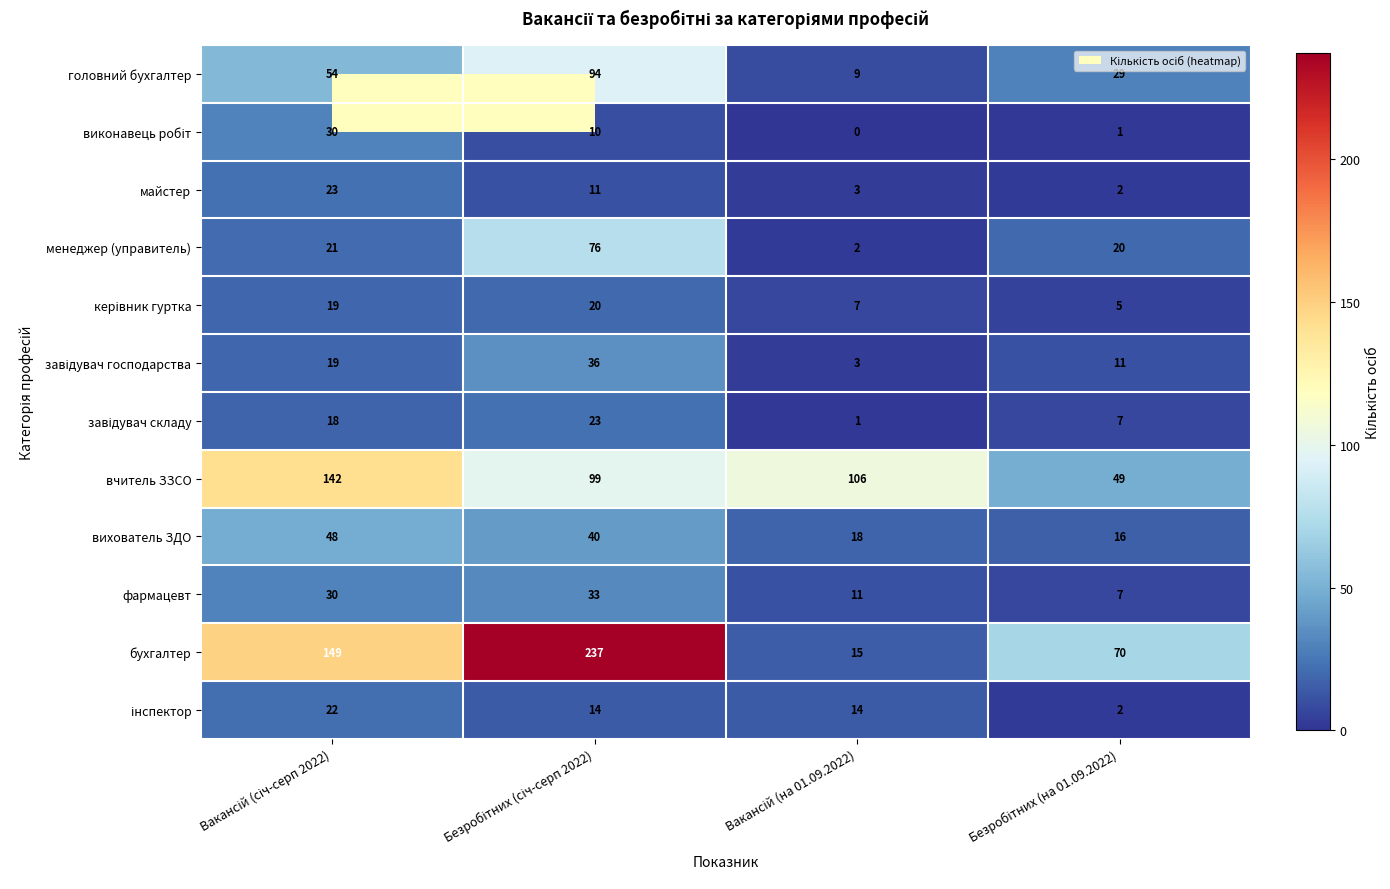

What is the highest value of the вихователь ЗДО series?

48